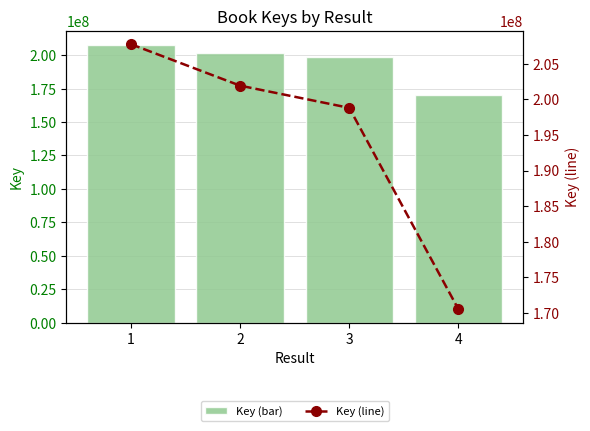

At which label is Key (bar) closest to 189131285?

3